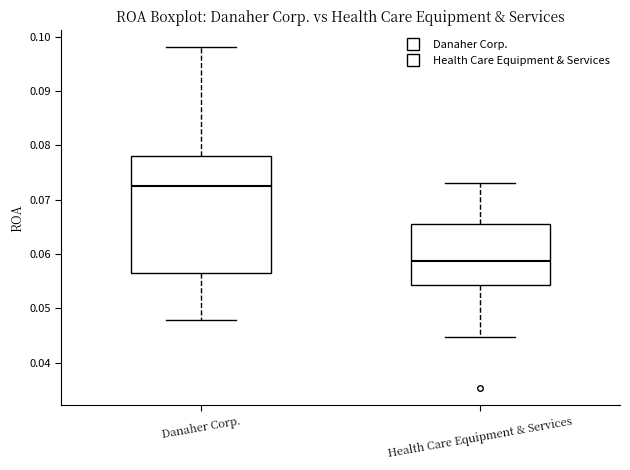

Which box has the lowest median line?

Health Care Equipment & Services